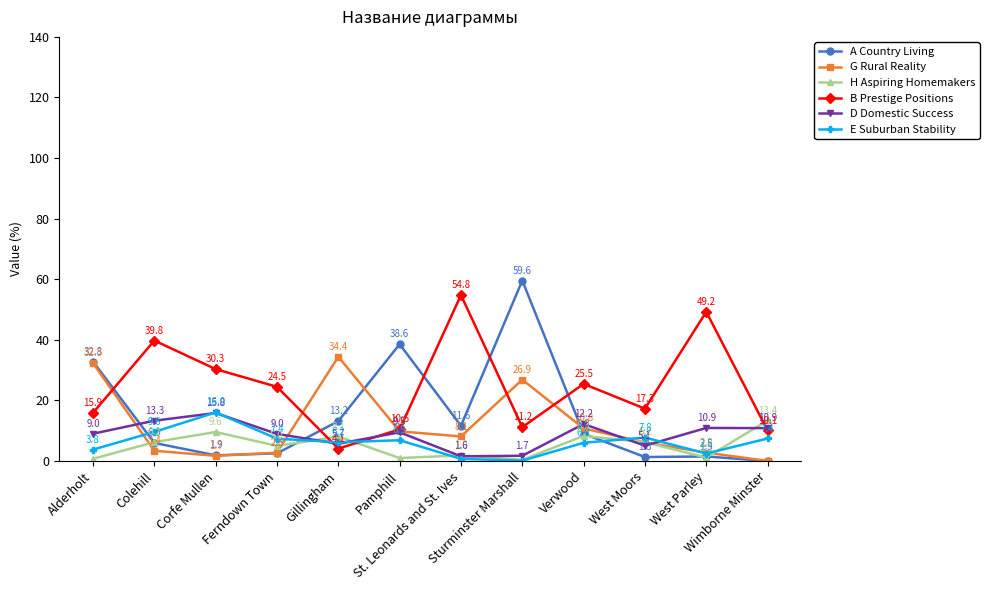

The D Domestic Success series shows 7.6 at Verwood. True or false?

False